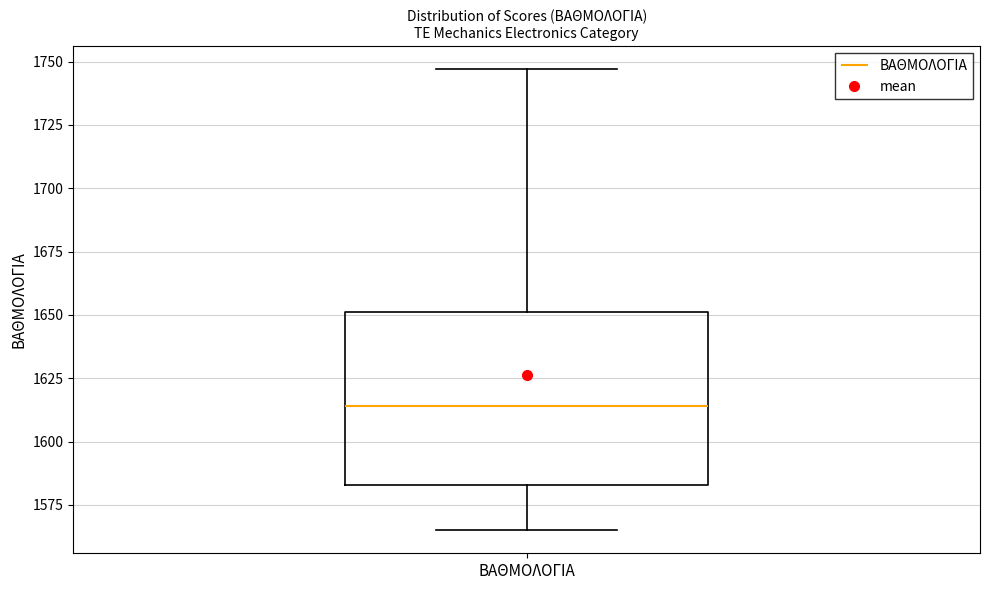

Read this box plot against the y-axis: the position of the median line, the range covered by the box, and the ends of both whiskers. The values are not printed on the chart, so give them approximately, as read against the axis.

median 1615, box 1585 to 1650, whiskers 1565 to 1745